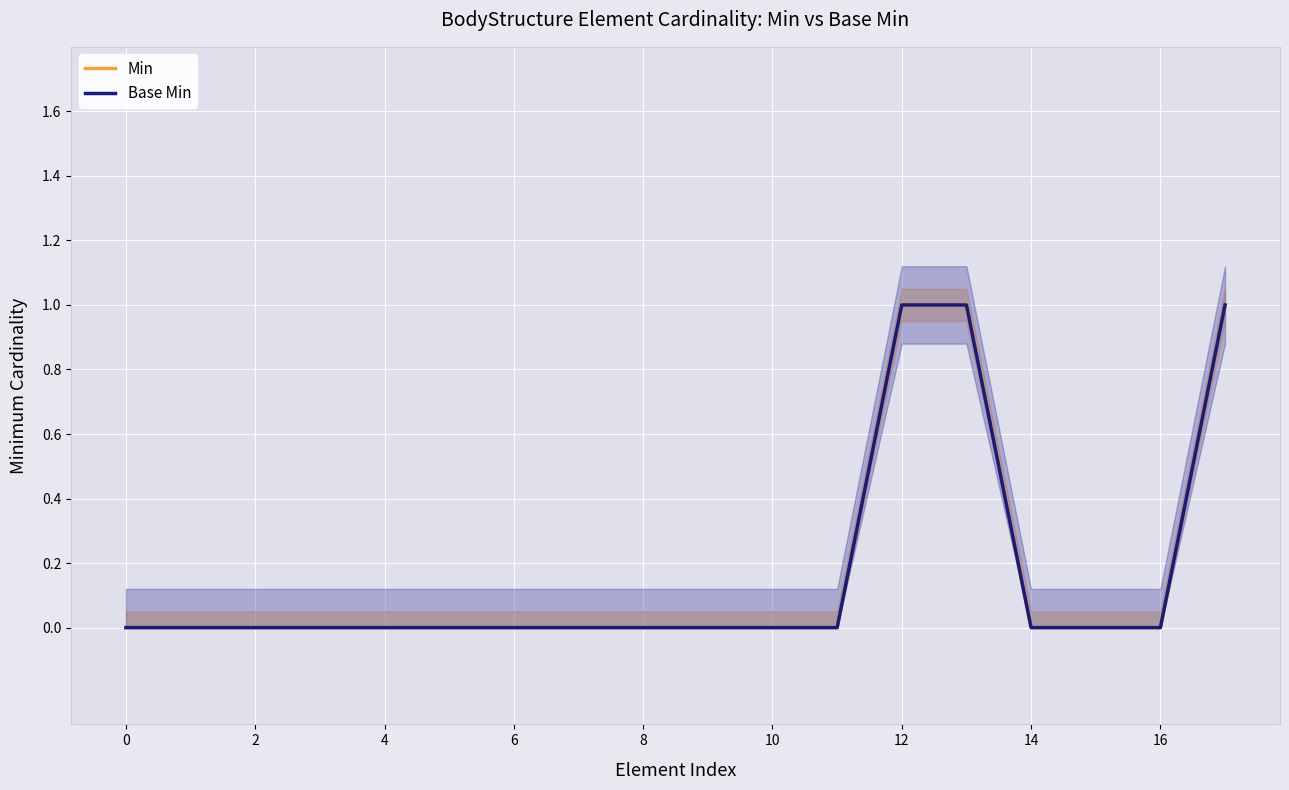

How many data points in Min are above 0?

3